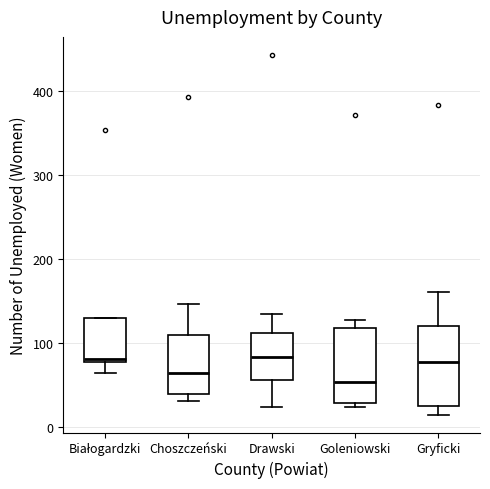

Reading left to right, read every box against the y-axis: the position of its median line, the range the box covers, and the ends of its whiskers. The values are not printed on the chart, so give them approximately, as read against the axis.

Białogardzki: median 80 (just above the box's lower edge), box 80 to 130, whiskers 70 to 130
Choszczeński: median 60, box 40 to 110, whiskers 30 to 150
Drawski: median 80, box 60 to 110, whiskers 20 to 140
Goleniowski: median 50, box 30 to 120, whiskers 20 to 130
Gryficki: median 80, box 30 to 120, whiskers 20 to 160